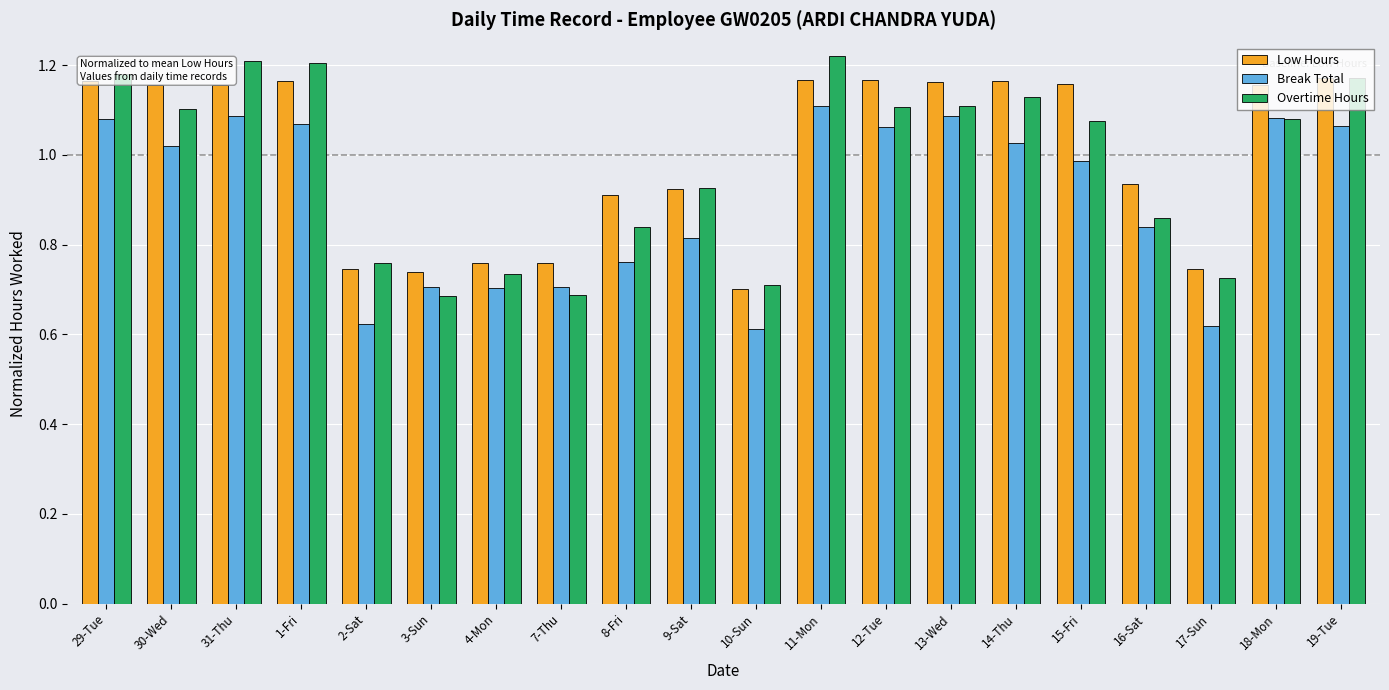

How many series are shown in this chart?

3